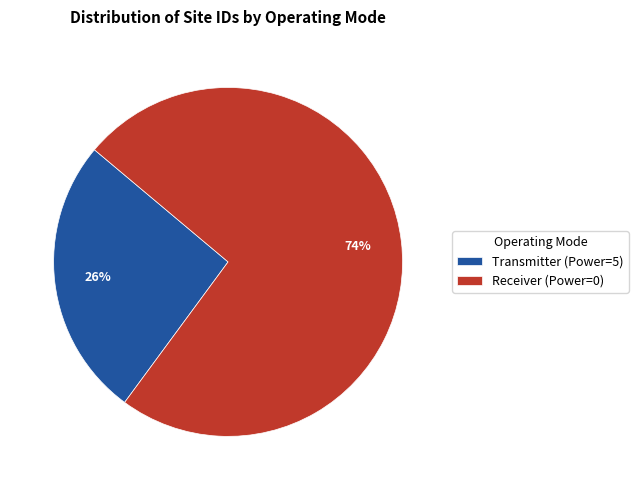

What is the smallest slice in the pie chart?

Transmitter (Power=5)